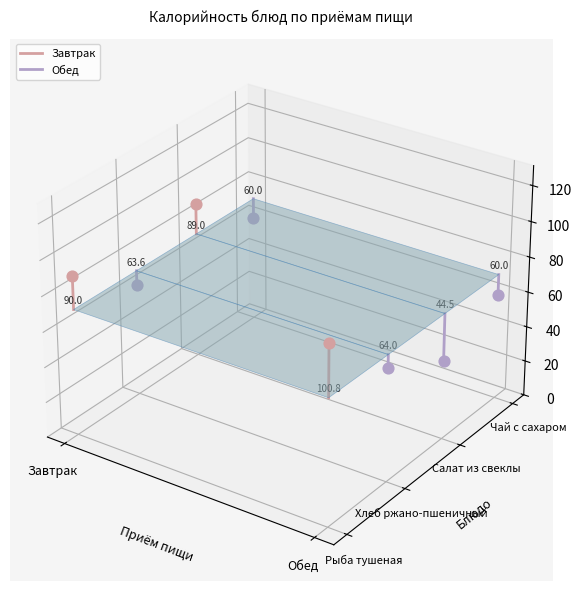

The chart shows a value of 0.0 at Обед. True or false?

False